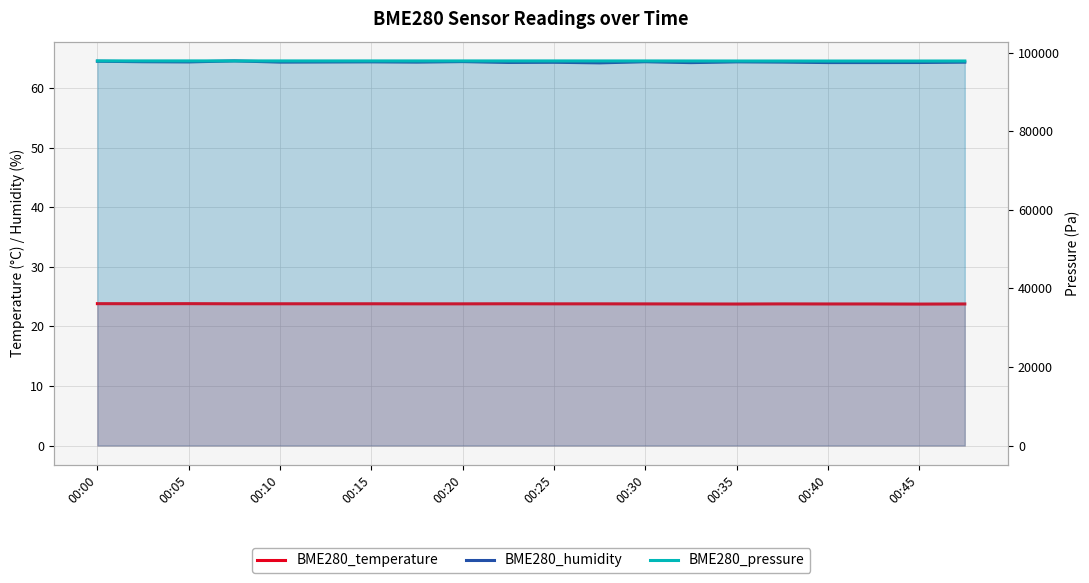

True or false: BME280_temperature has more than 1 points higher than both neighbors.

True